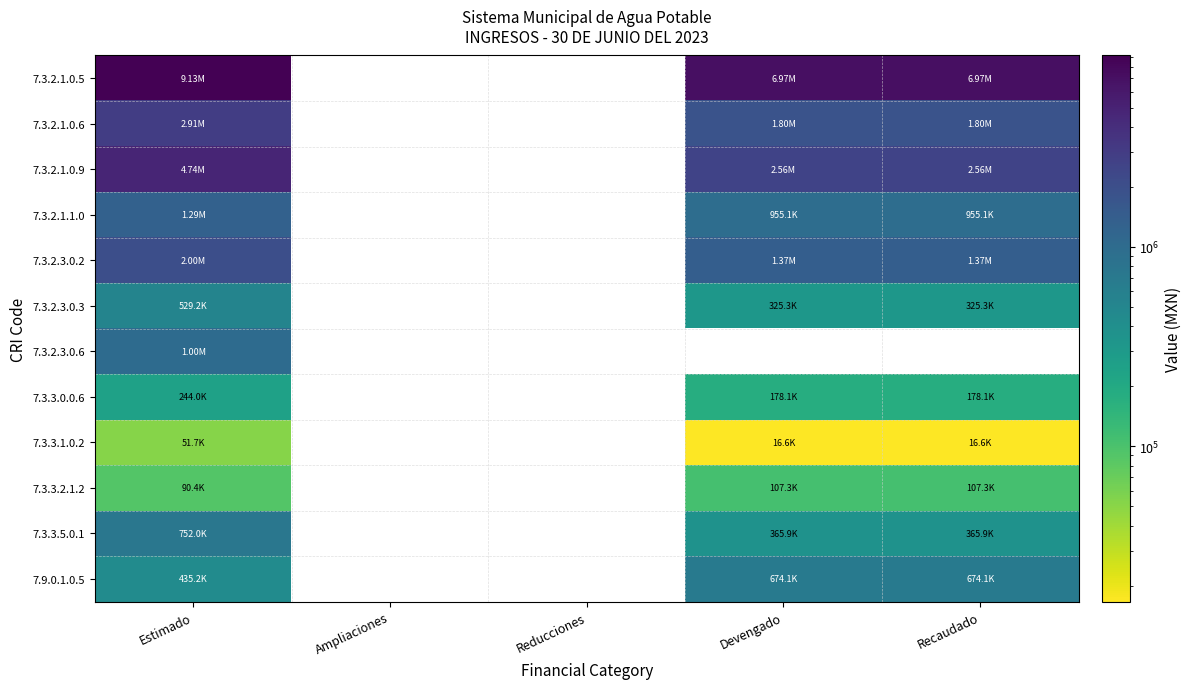

Which label corresponds to the smallest value in the chart?

Devengado